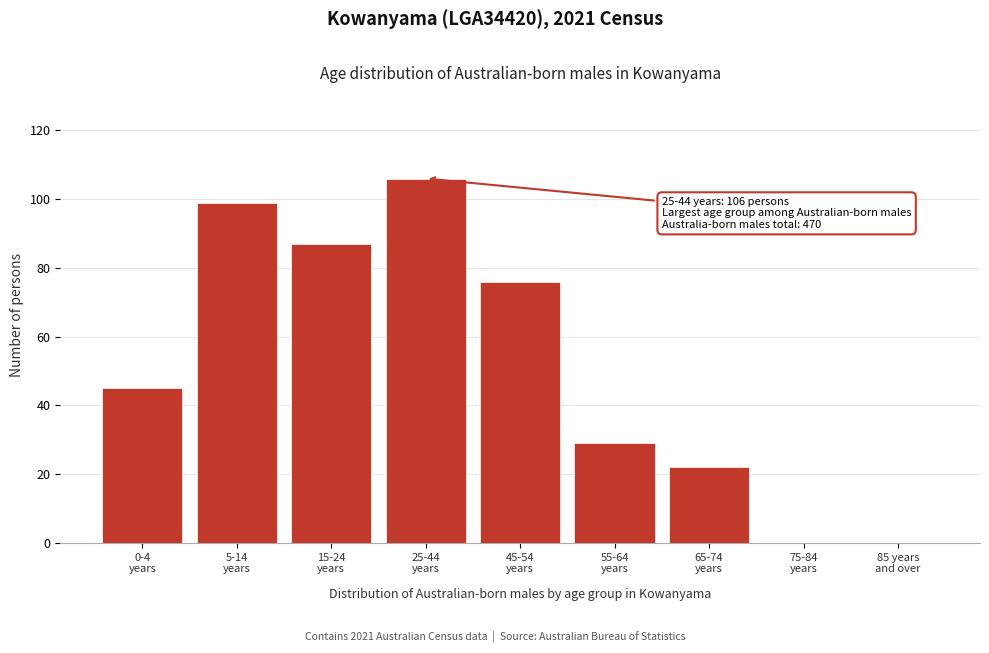

What is the sum of all values?

464